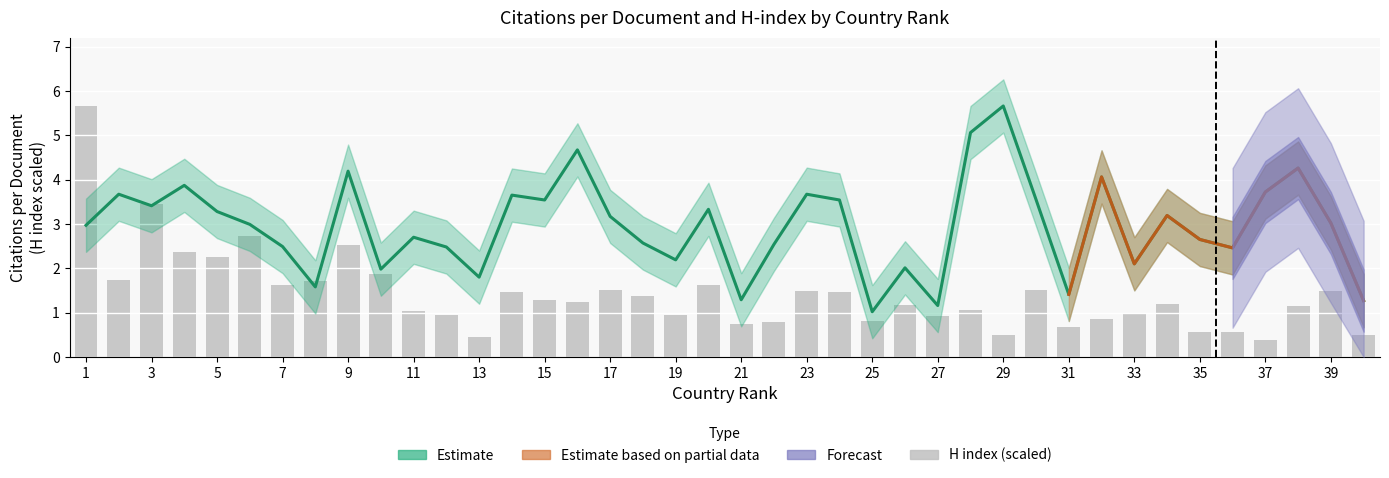

Rank the categories by H index value from lowest to highest.

37, 13, 40, 29, 35, 36, 31, 21, 22, 25, 32, 27, 12, 19, 33, 11, 28, 38, 26, 34, 16, 15, 18, 14, 24, 23, 39, 30, 17, 7, 20, 8, 2, 10, 5, 4, 9, 6, 3, 1